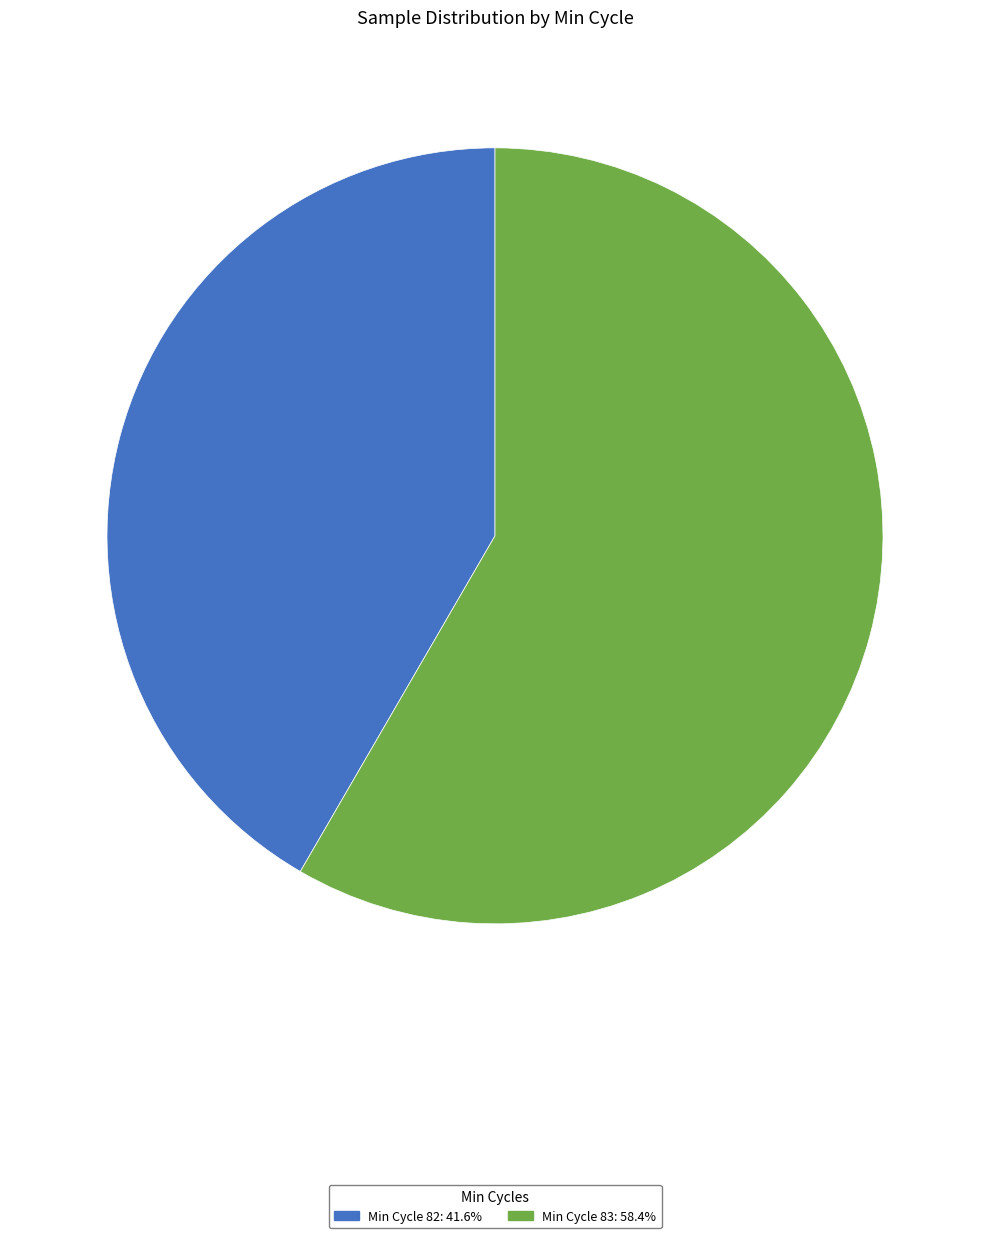

Is there any slice that represents more than half of the pie?

Yes